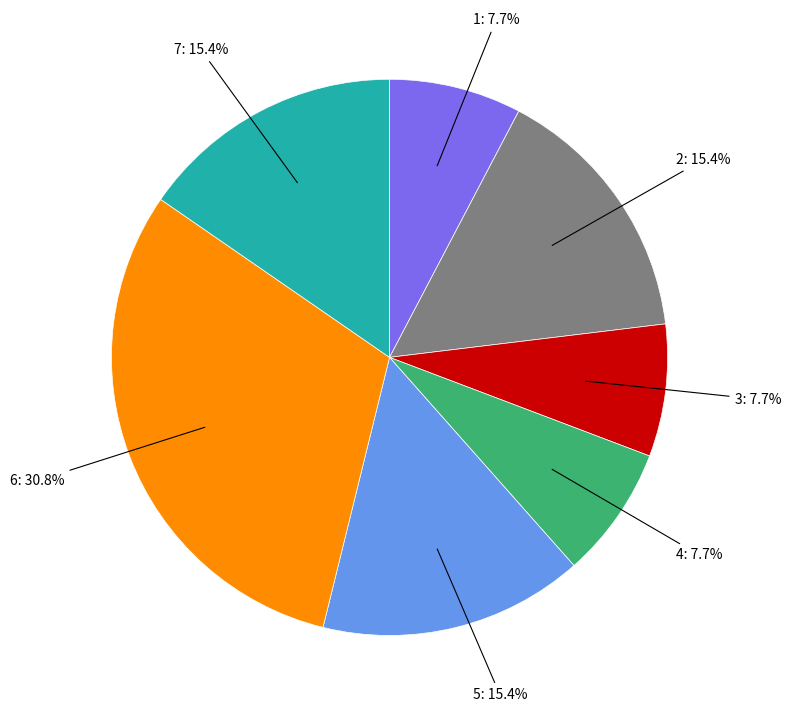

Is there any slice that represents more than half of the pie?

No